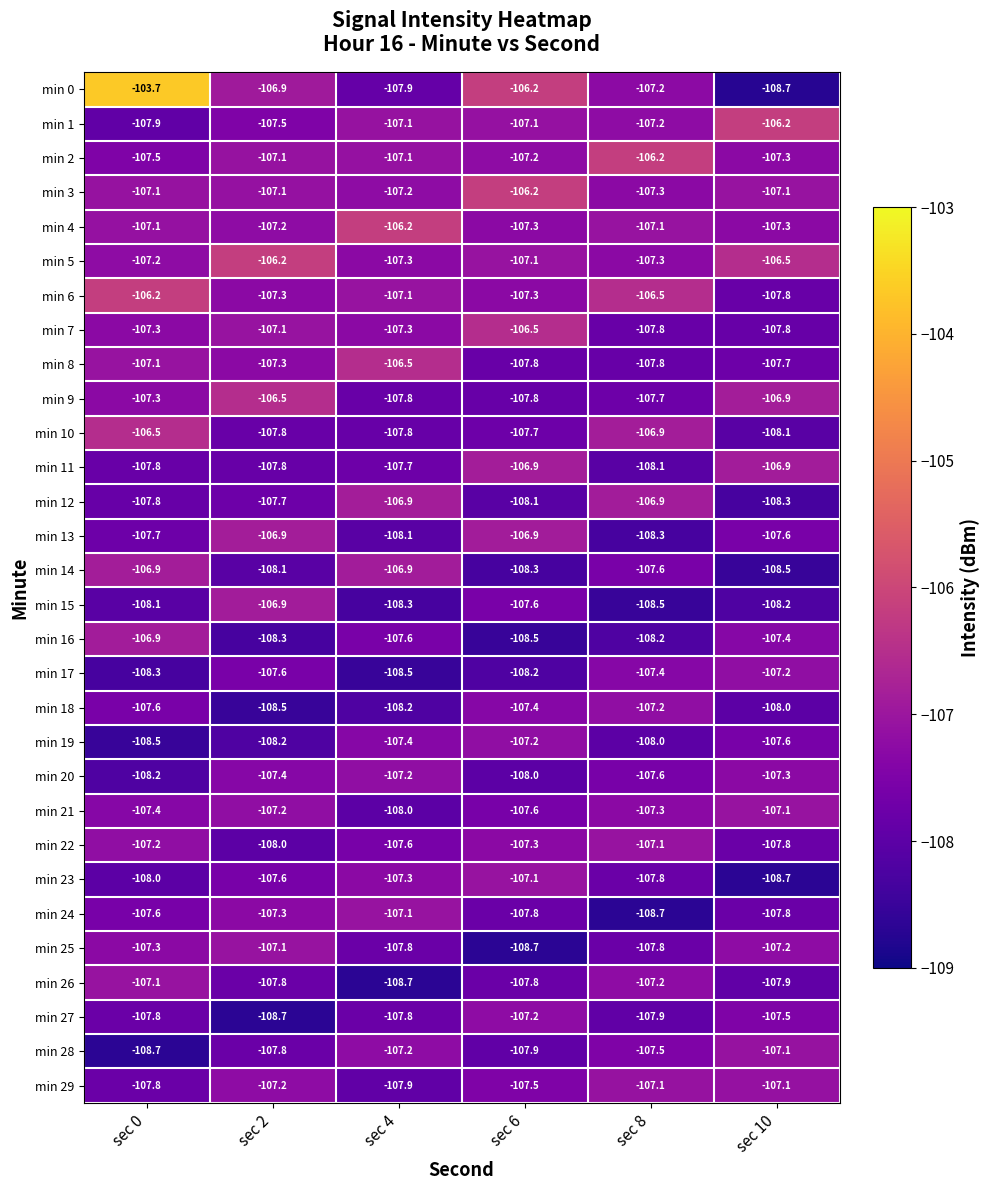

What is the sum of all min 1 values?

-643.0